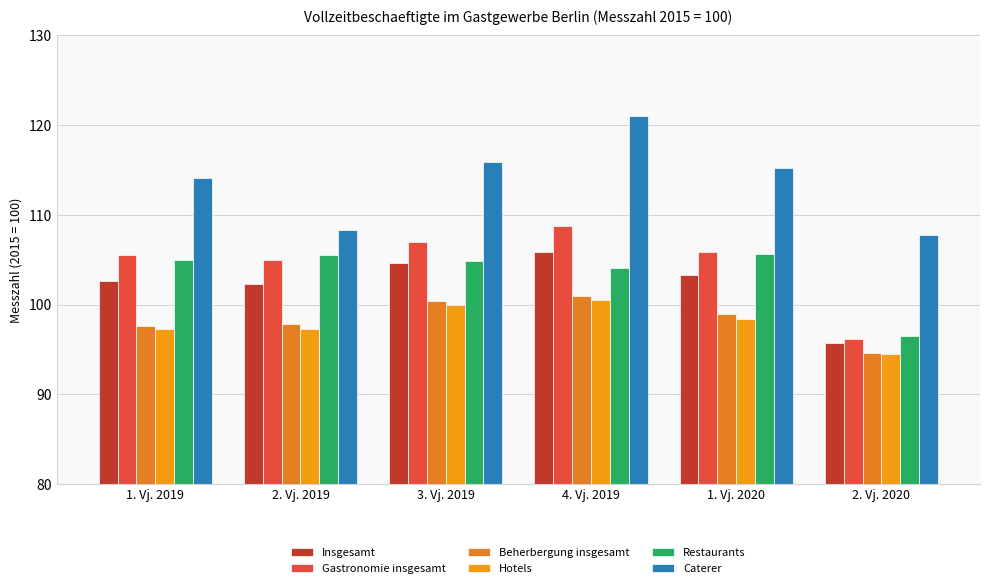

Reading left to right, extract all data points from this chart.

Insgesamt: 1. Vj. 2019=102.6	2. Vj. 2019=102.3	3. Vj. 2019=104.6	4. Vj. 2019=105.9	1. Vj. 2020=103.3	2. Vj. 2020=95.7
Gastronomie insgesamt: 1. Vj. 2019=105.5	2. Vj. 2019=105.0	3. Vj. 2019=107.0	4. Vj. 2019=108.8	1. Vj. 2020=105.9	2. Vj. 2020=96.2
Beherbergung insgesamt: 1. Vj. 2019=97.6	2. Vj. 2019=97.8	3. Vj. 2019=100.4	4. Vj. 2019=100.9	1. Vj. 2020=98.9	2. Vj. 2020=94.6
Hotels: 1. Vj. 2019=97.3	2. Vj. 2019=97.3	3. Vj. 2019=99.9	4. Vj. 2019=100.5	1. Vj. 2020=98.4	2. Vj. 2020=94.5
Restaurants: 1. Vj. 2019=105.0	2. Vj. 2019=105.5	3. Vj. 2019=104.9	4. Vj. 2019=104.1	1. Vj. 2020=105.6	2. Vj. 2020=96.5
Caterer: 1. Vj. 2019=114.1	2. Vj. 2019=108.3	3. Vj. 2019=115.9	4. Vj. 2019=121.0	1. Vj. 2020=115.2	2. Vj. 2020=107.8